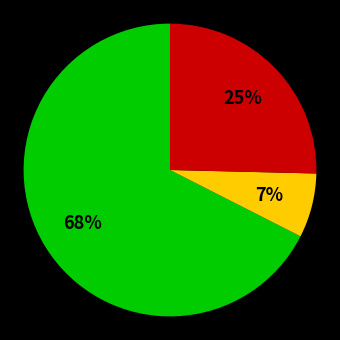

Is there any slice that represents more than half of the pie?

Yes